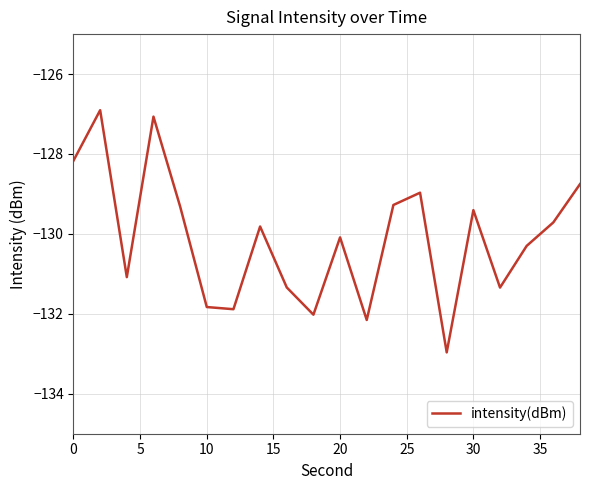

Reading left to right, what are all the values shown in this chart?

-128.2	-126.9	-131.1	-127.1	-129.3	-131.8	-131.9	-129.8	-131.3	-132.0	-130.1	-132.2	-129.3	-129.0	-133.0	-129.4	-131.3	-130.3	-129.7	-128.8